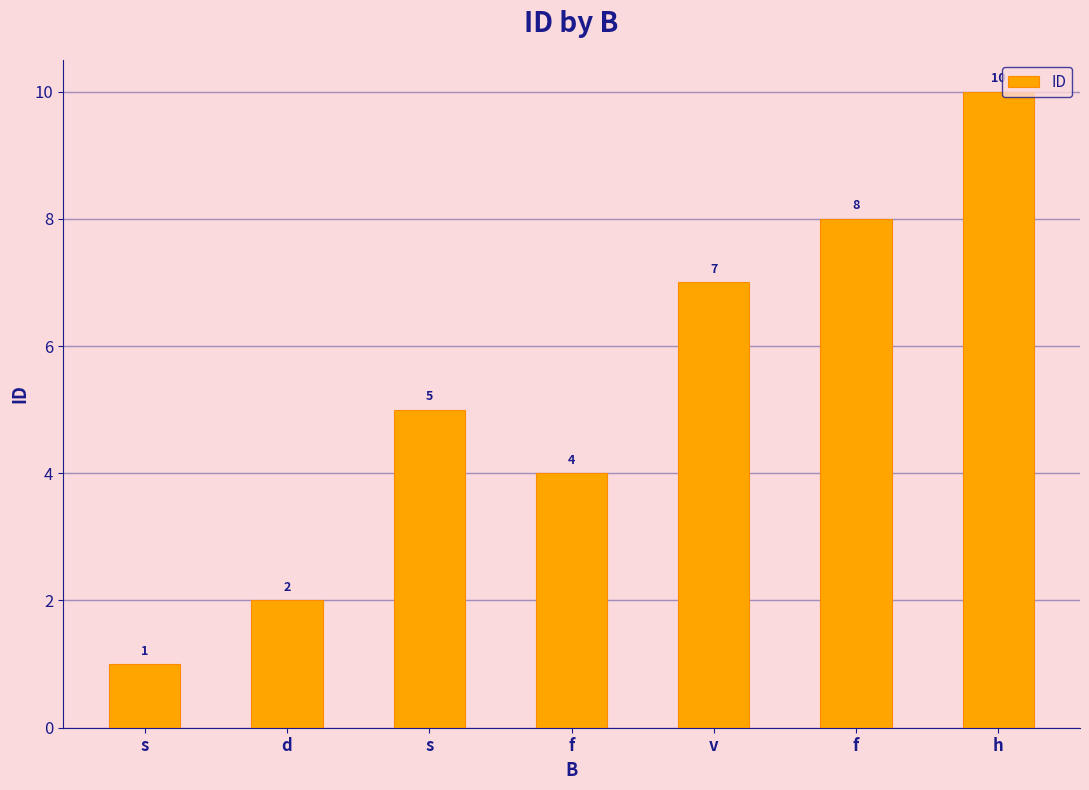

How many categories are shown in the chart?

7